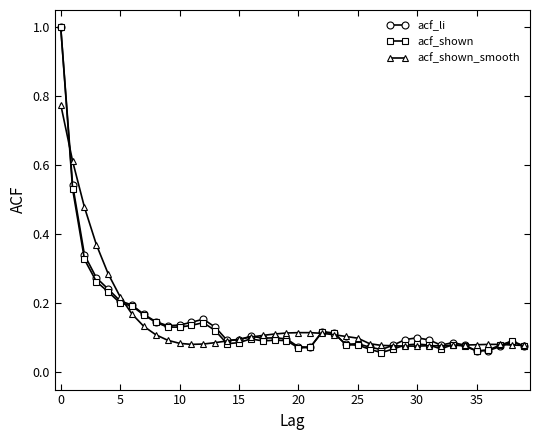

At how many categories does at least one series exceed 0?

40